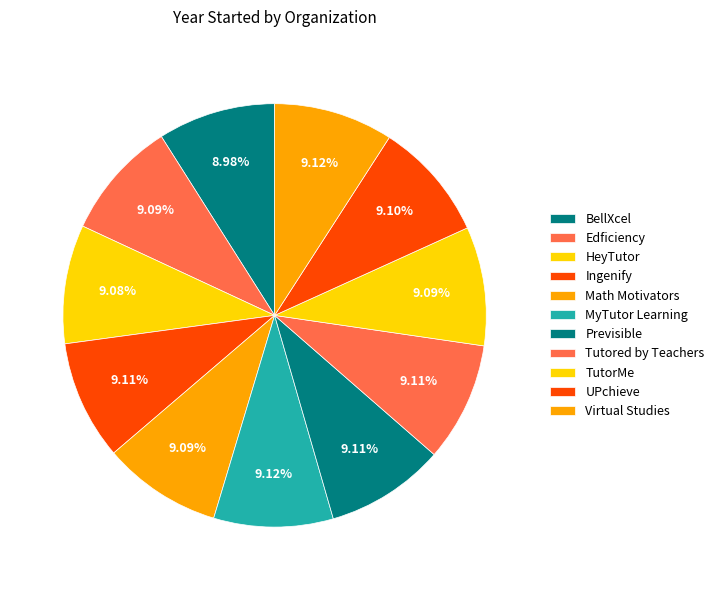

Which slice is the largest?

MyTutor Learning